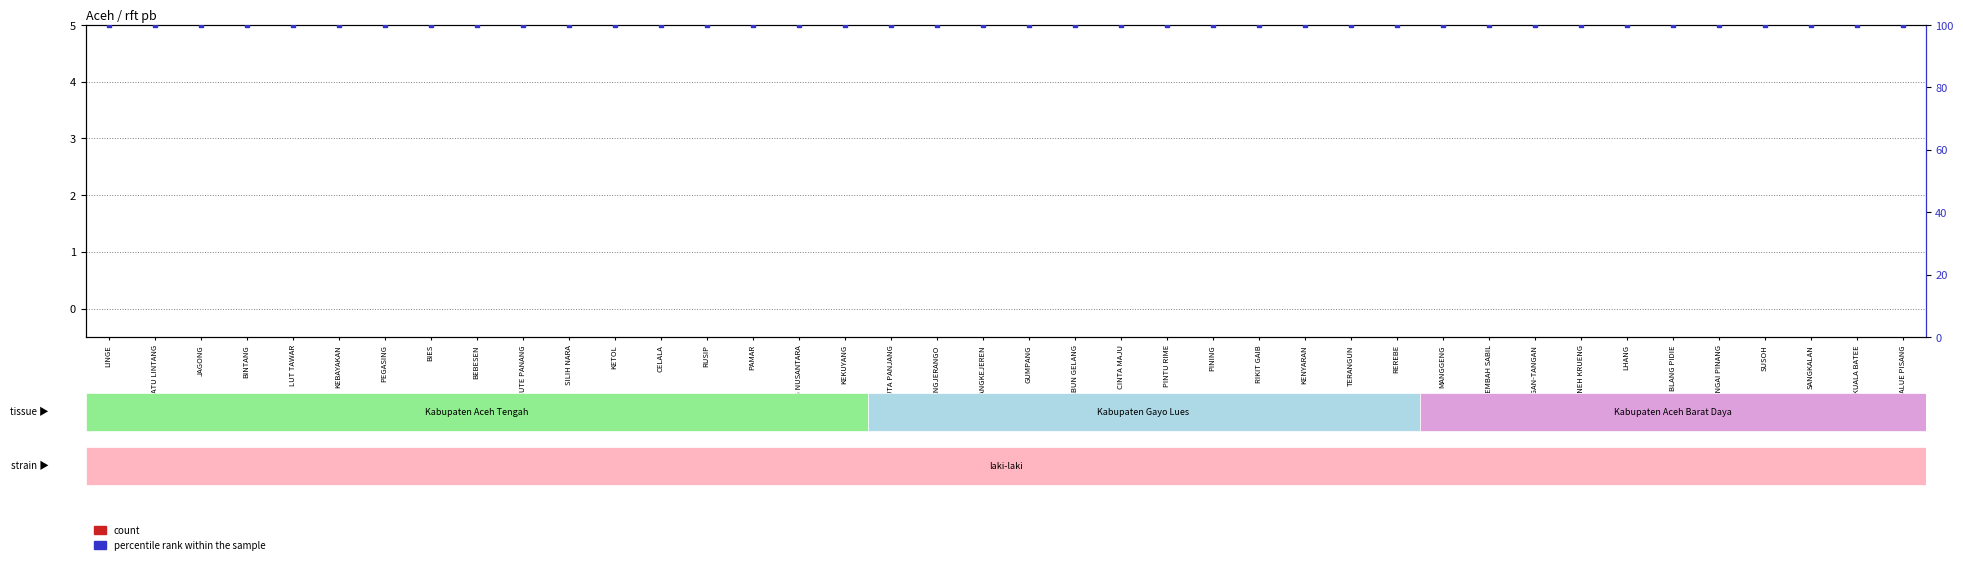

What is the total value across all series at ALUE PISANG?

100